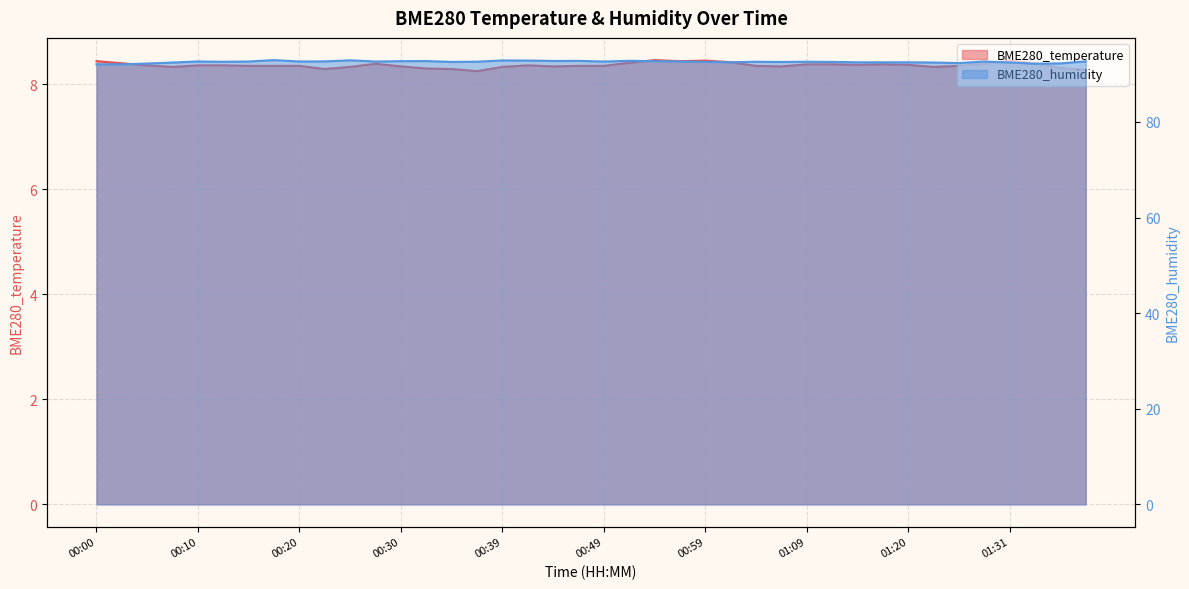

What is the minimum value for BME280_temperature?

8.2